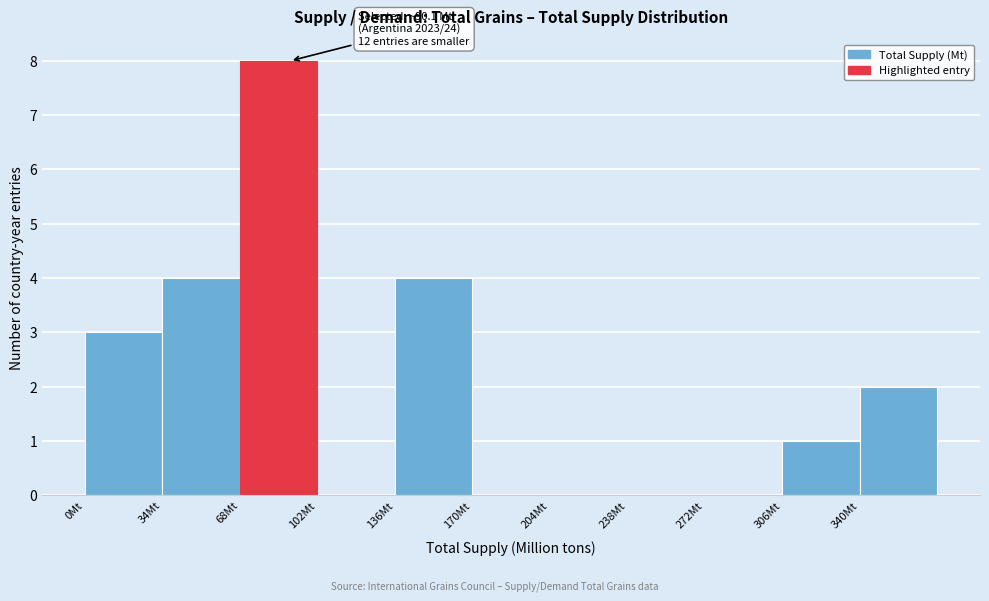

Over which range of the x-axis is the bar tallest?

68 to 102